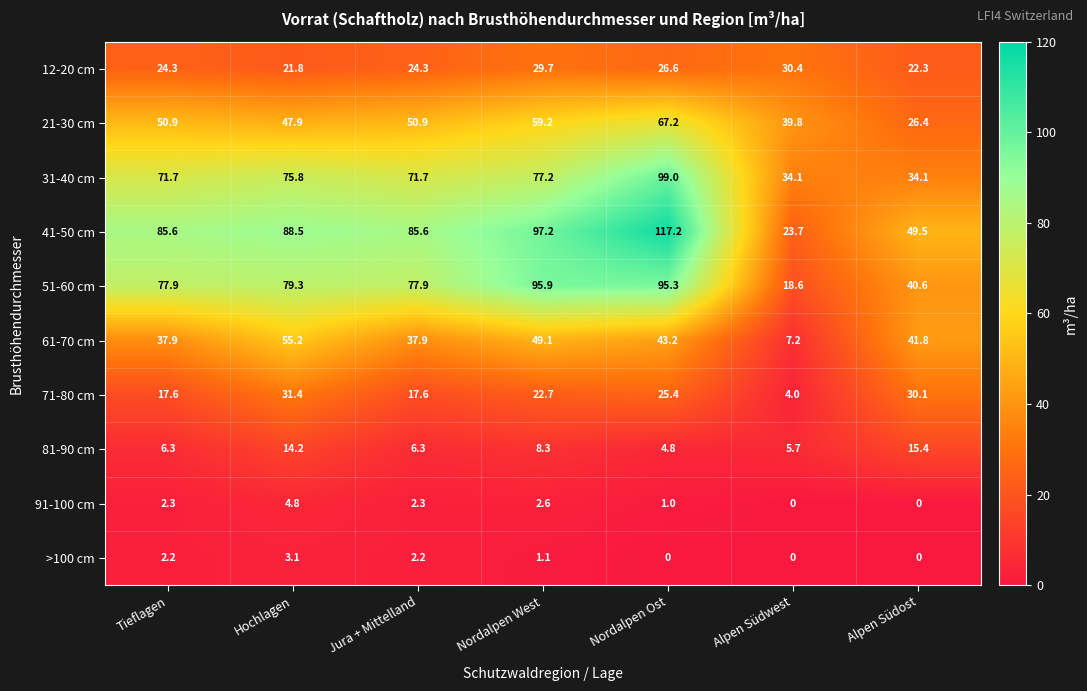

At which label does 41-50 cm reach its peak?

Nordalpen Ost